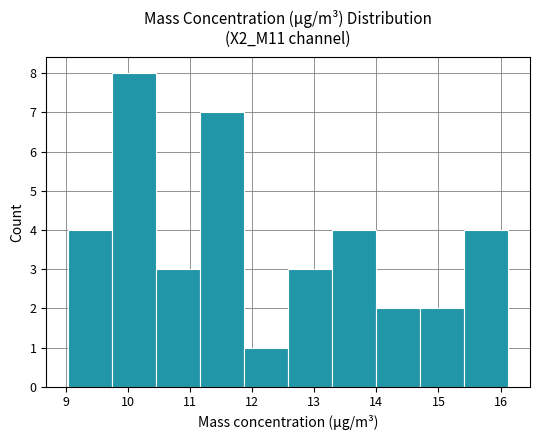

Reading left to right, list every bar in this chart as the range it spans on the x-axis followed by its height. Neither the bar edges nor the heights are printed on the chart, so give them approximately, as read against the axes.

9.0 to 9.7: 4
9.7 to 10.5: 8
10.5 to 11.2: 3
11.2 to 11.9: 7
11.9 to 12.6: 1
12.6 to 13.3: 3
13.3 to 14.0: 4
14.0 to 14.7: 2
14.7 to 15.4: 2
15.4 to 16.1: 4